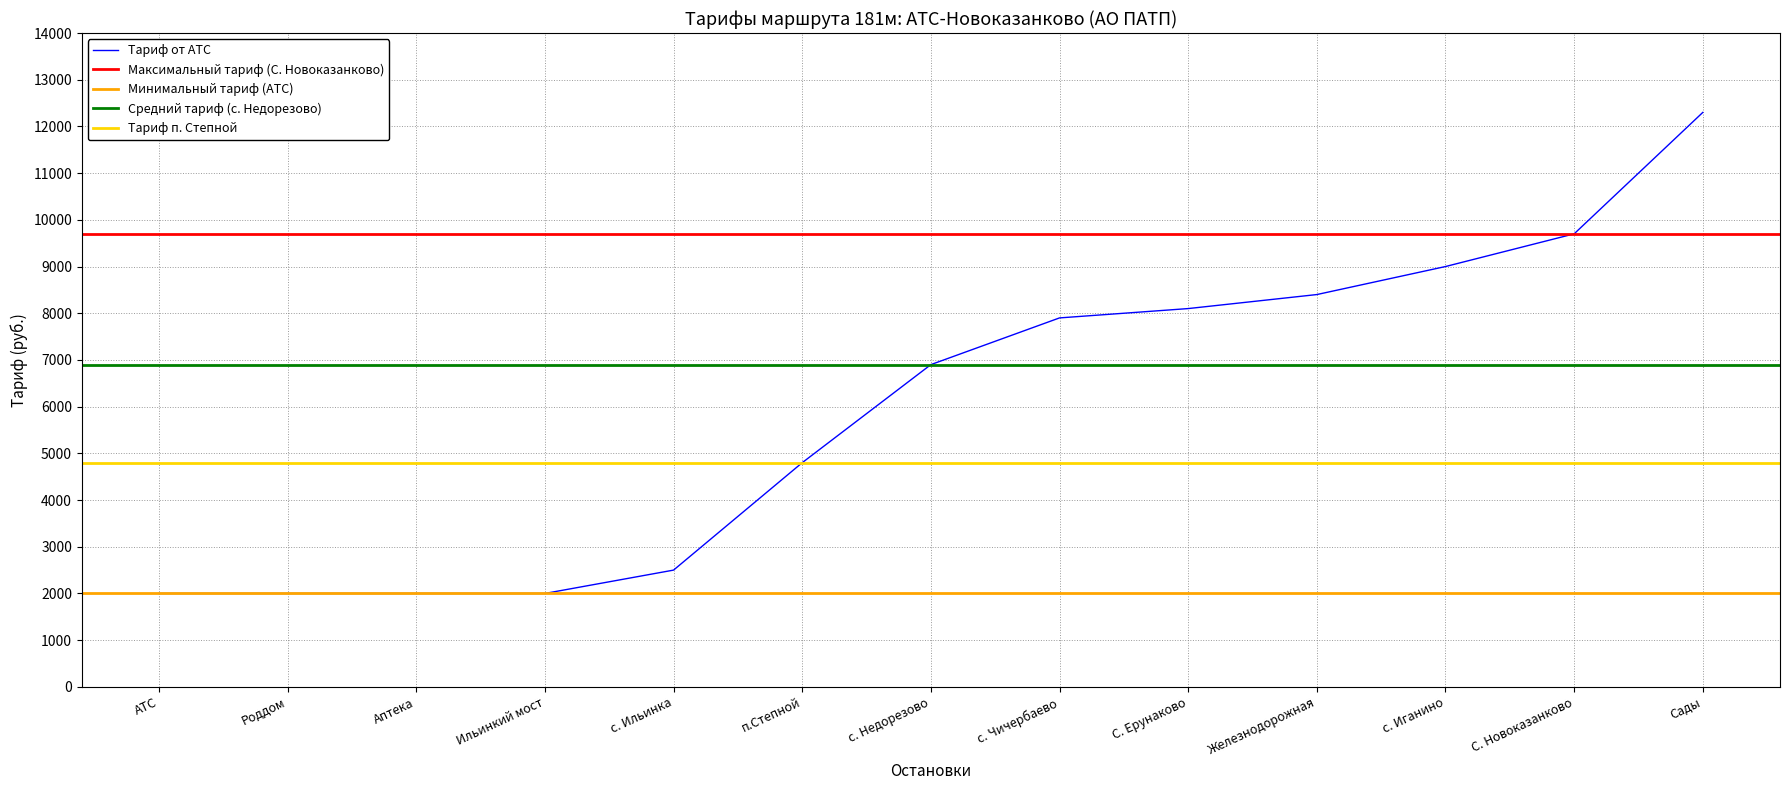

Reading left to right, what are all the values shown in this chart?

АТС=2000	Роддом=2000	Аптека=2000	Ильинкий мост=2000	с. Ильинка=2500	п.Степной=4800	с. Недорезово=6900	с. Чичербаево=7900	С. Ерунаково=8100	Железнодорожная=8400	с. Иганино=9000	С. Новоказанково=9700	Сады=12300